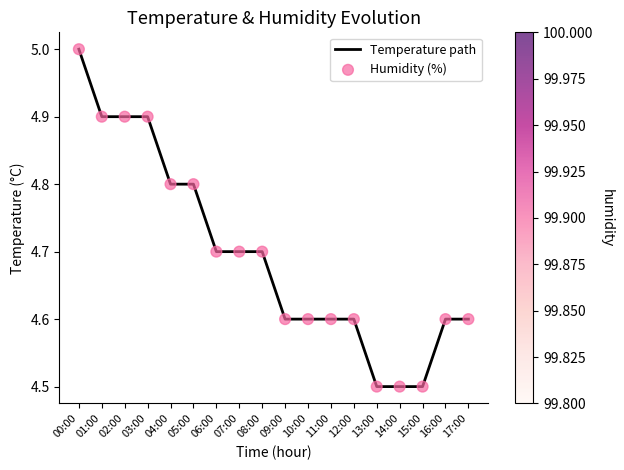

What position from the right is 11:00?

7